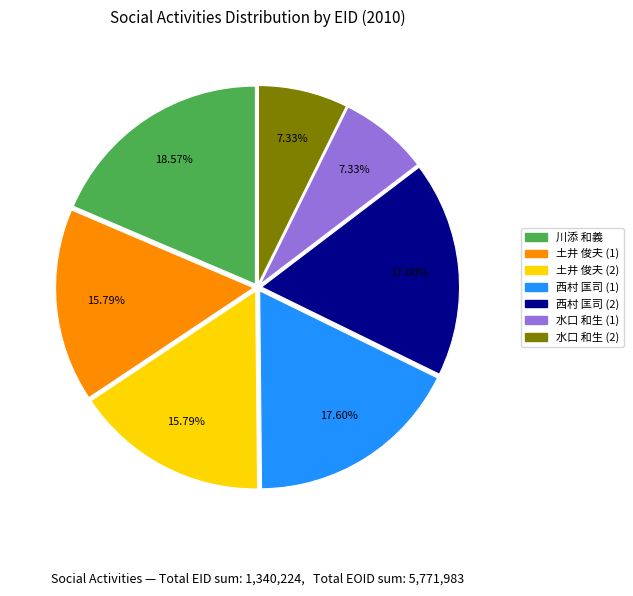

Is there any slice that represents more than half of the pie?

No